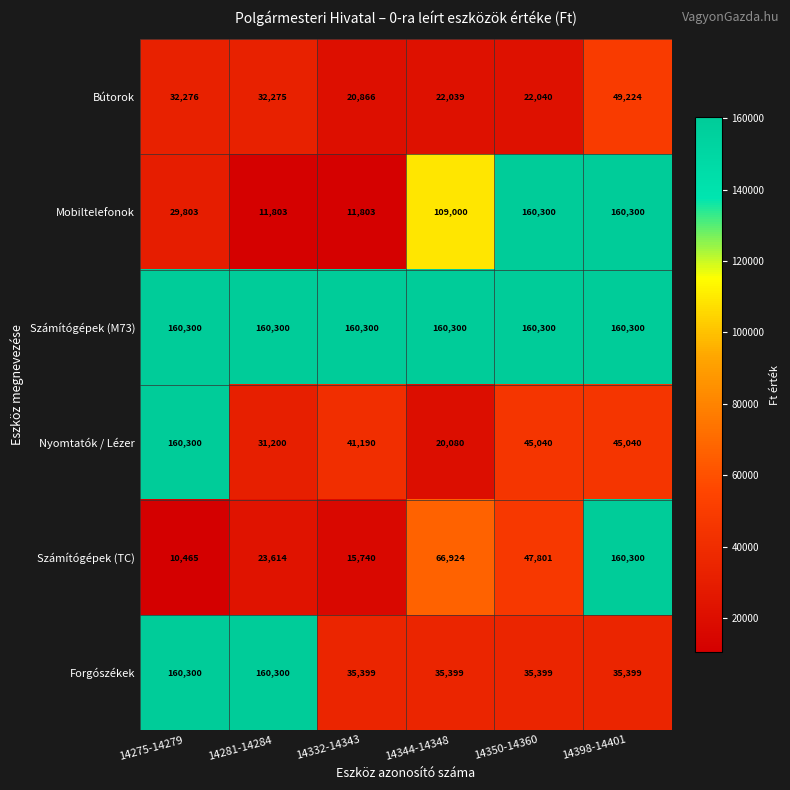

What is the maximum value shown in the chart?

160300